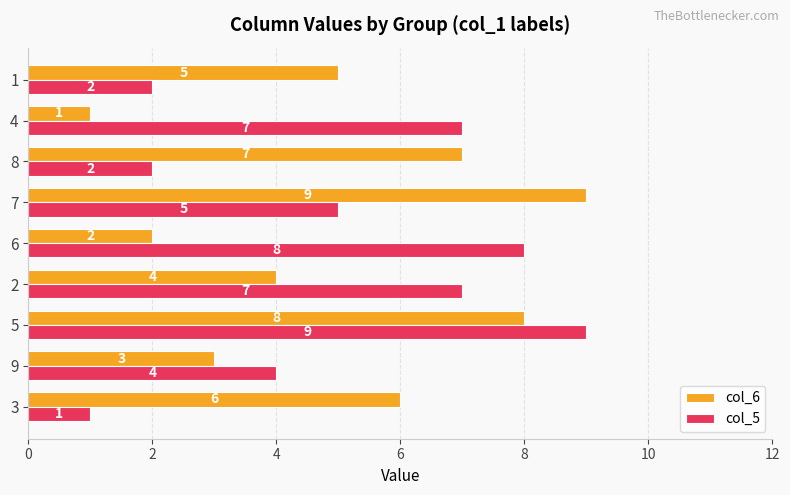

Is the value of col_5 at 2 greater than the value of col_6 at 4?

Yes